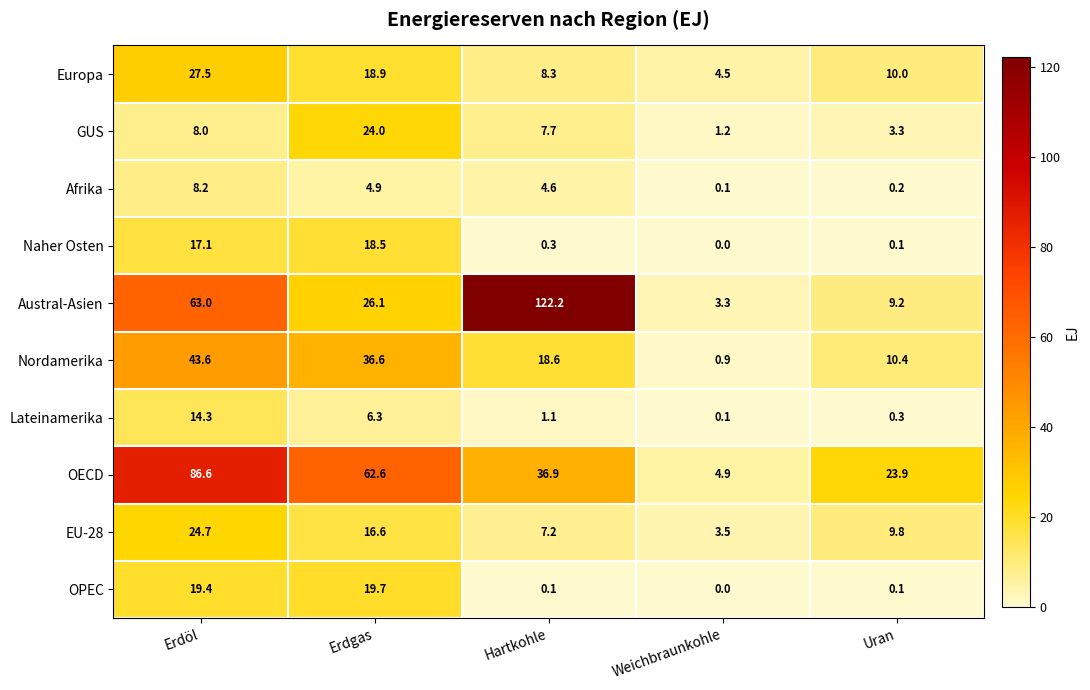

What is the total value across all series at Hartkohle?

207.0